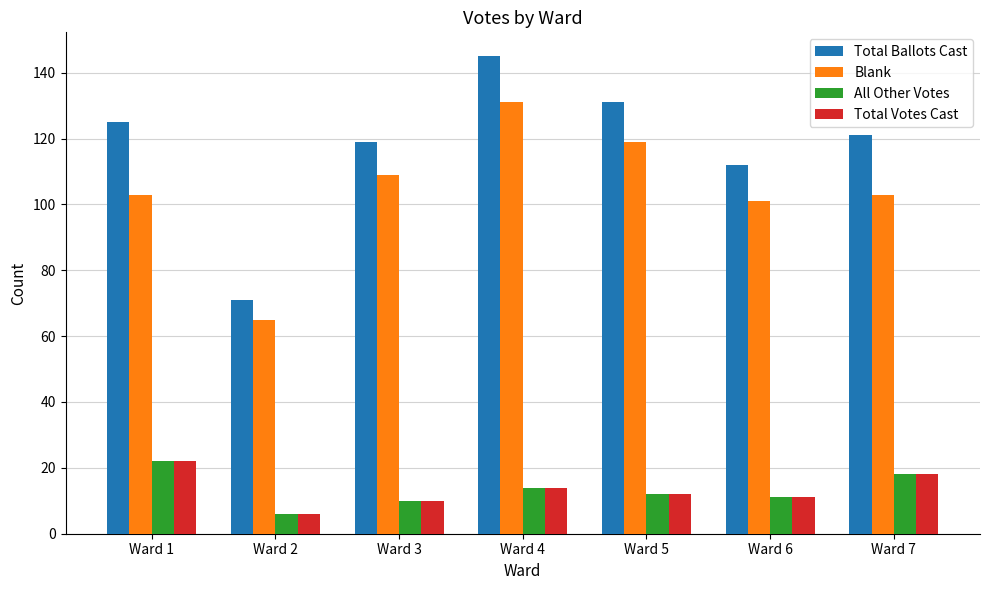

Which series changed the most between Ward 1 and Ward 6?

Total Ballots Cast